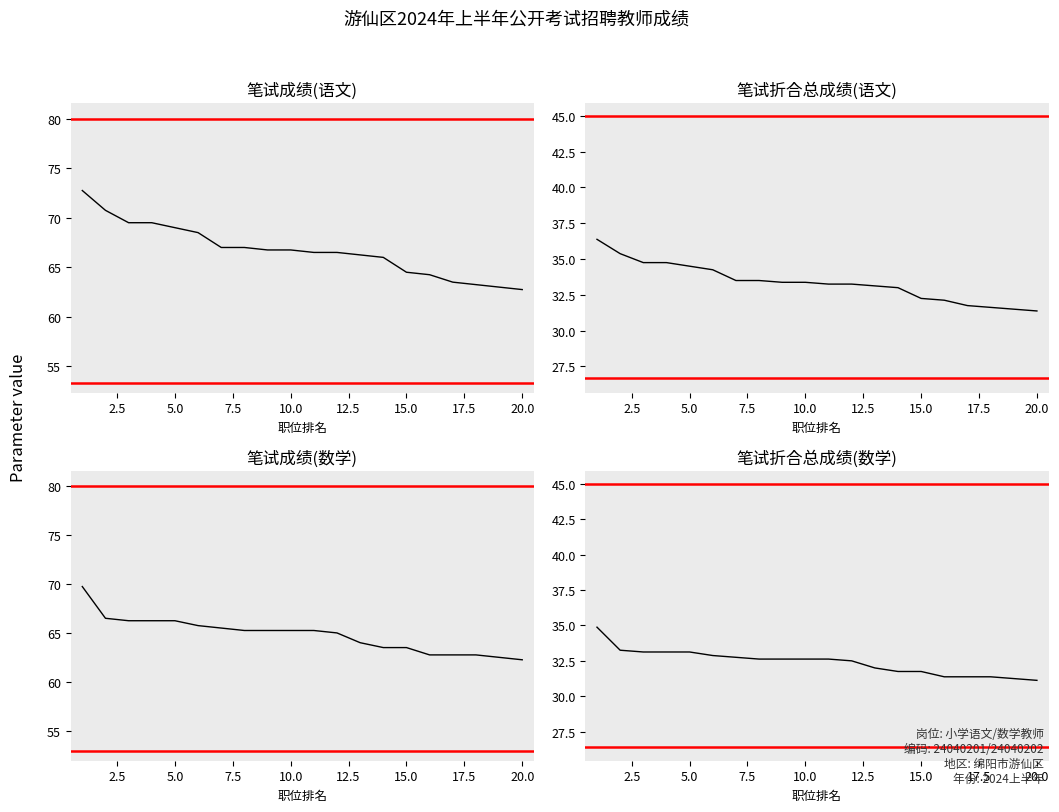

Does the chart display data point markers on the line(s)?

No